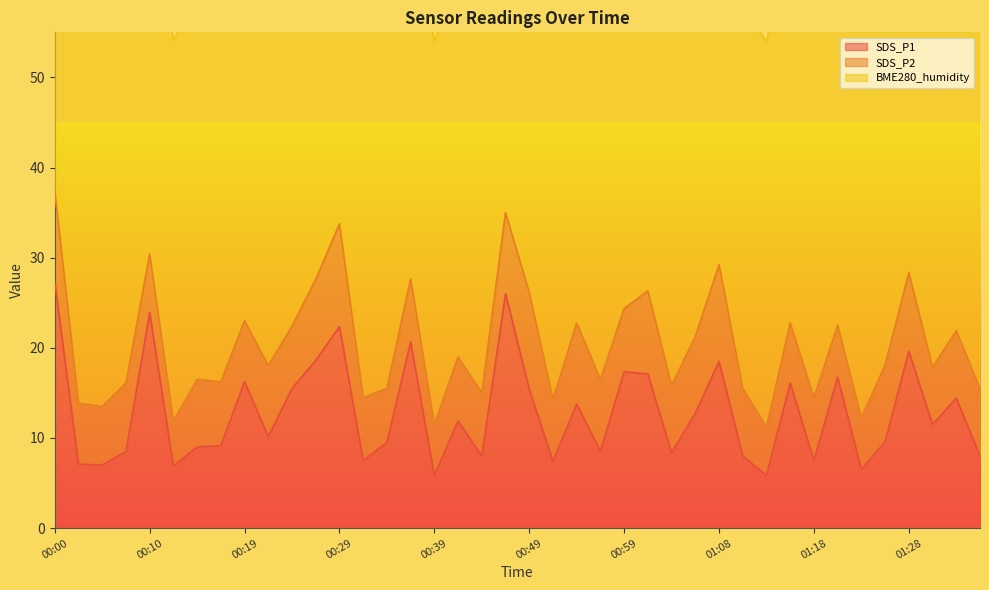

At which category is the sum across all series the highest?

00:00